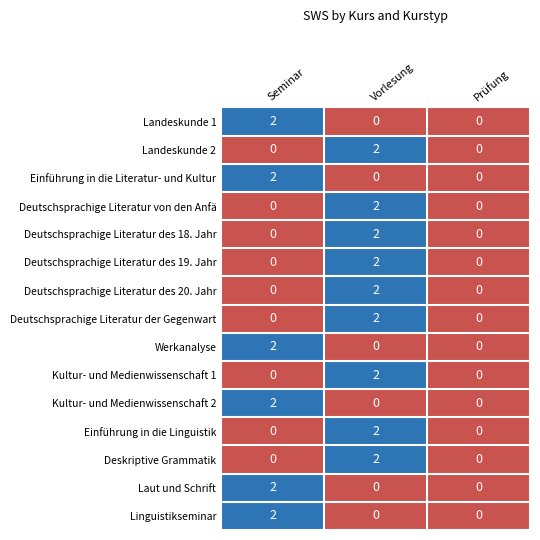

Is the value of Deutschsprachige Literatur von den Anfä at Seminar greater than the value of Landeskunde 1 at Seminar?

No